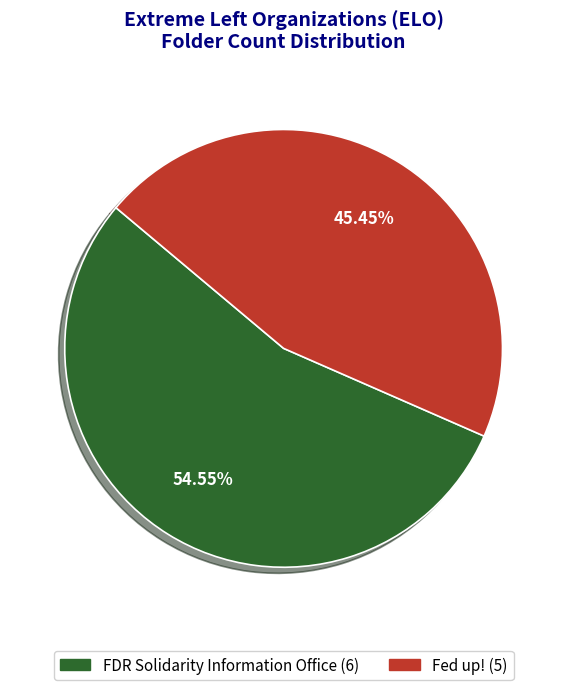

Is there a majority slice in this chart?

Yes